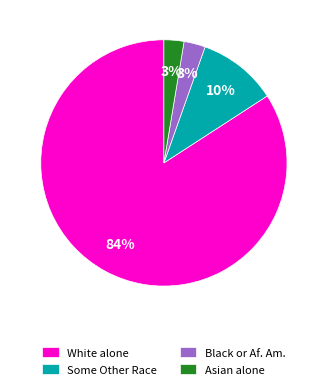

True or false: White alone accounts for 74% of the total.

False